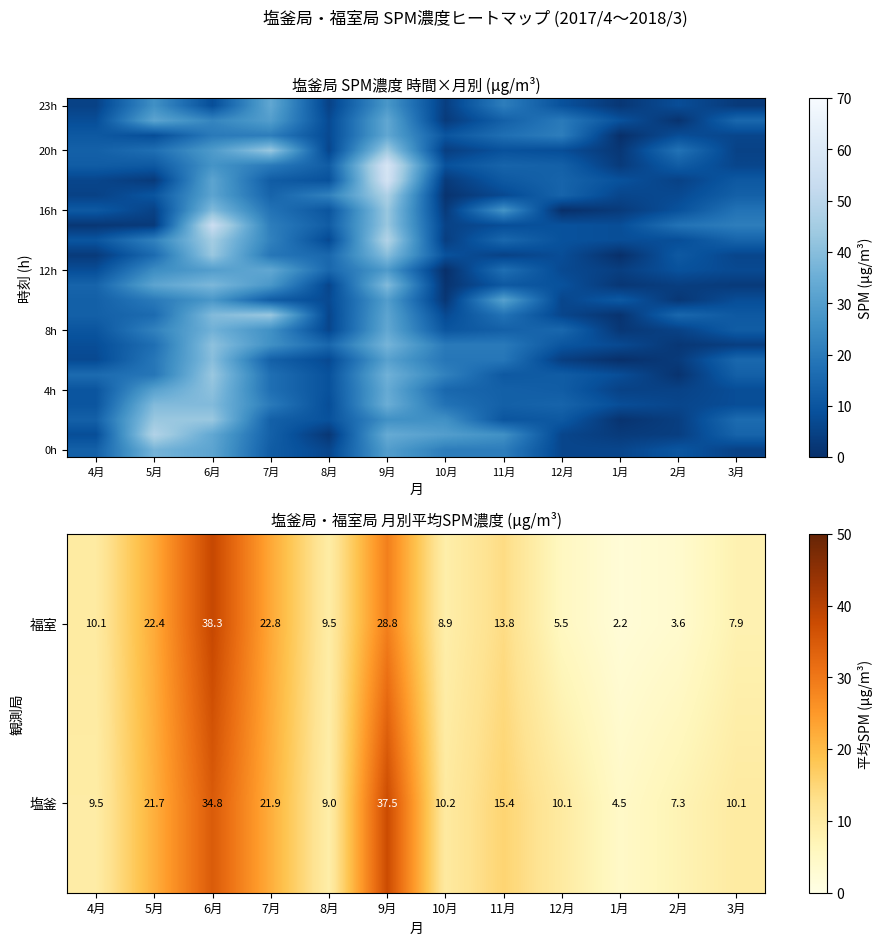

What is the difference between the 塩釜 values at 8月 and 3月?

1.1